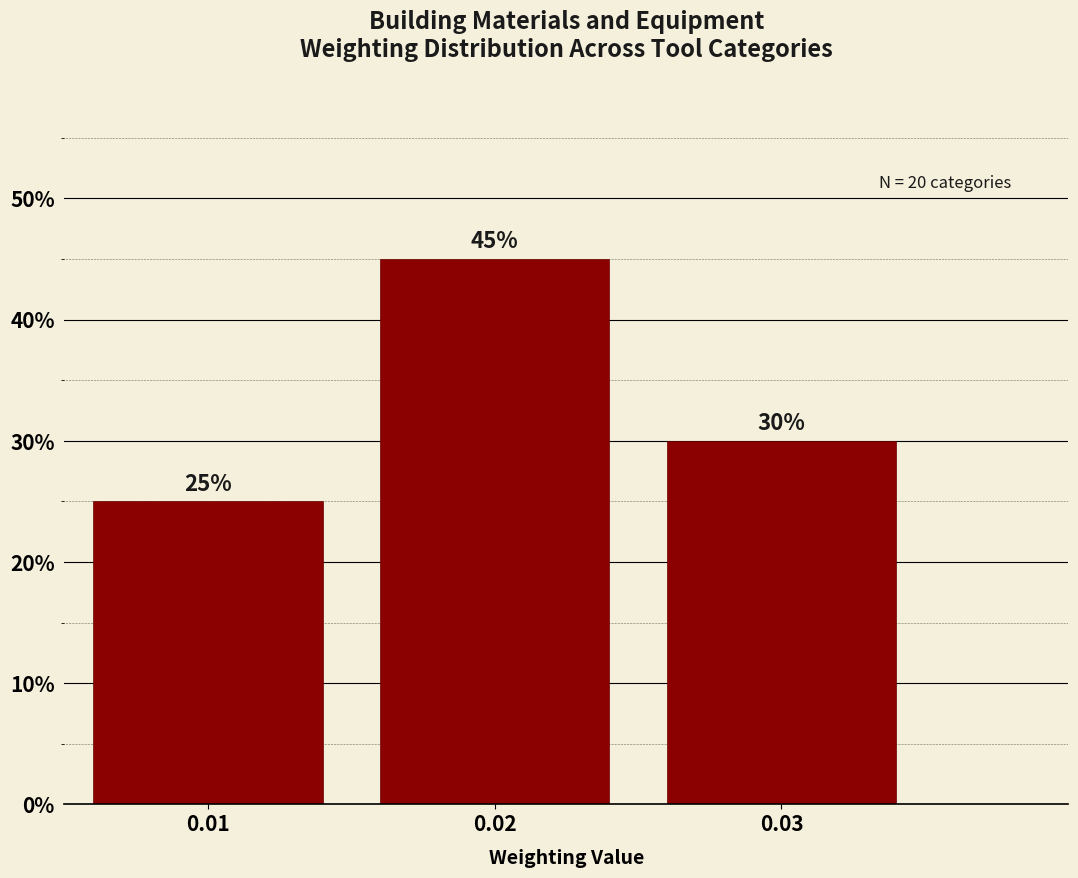

Reading left to right, extract all data points from this chart.

25	45	30